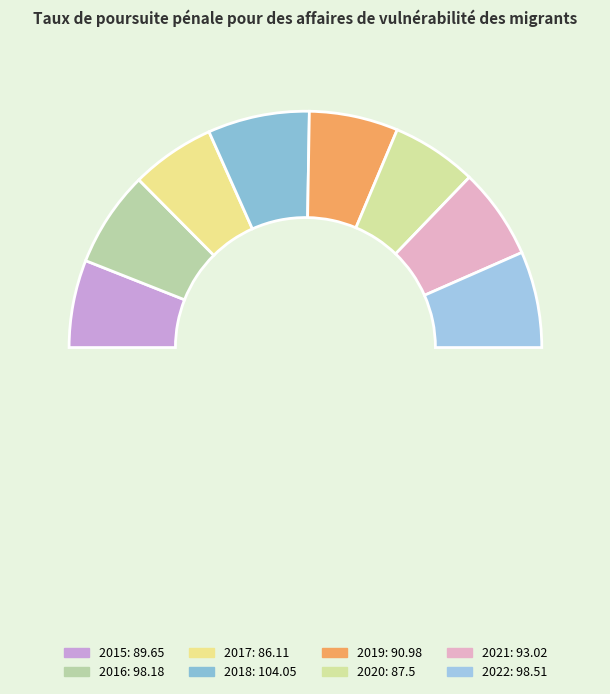

To the nearest percent, what is the difference between the 2017 and 2022 slice percentages?

2%